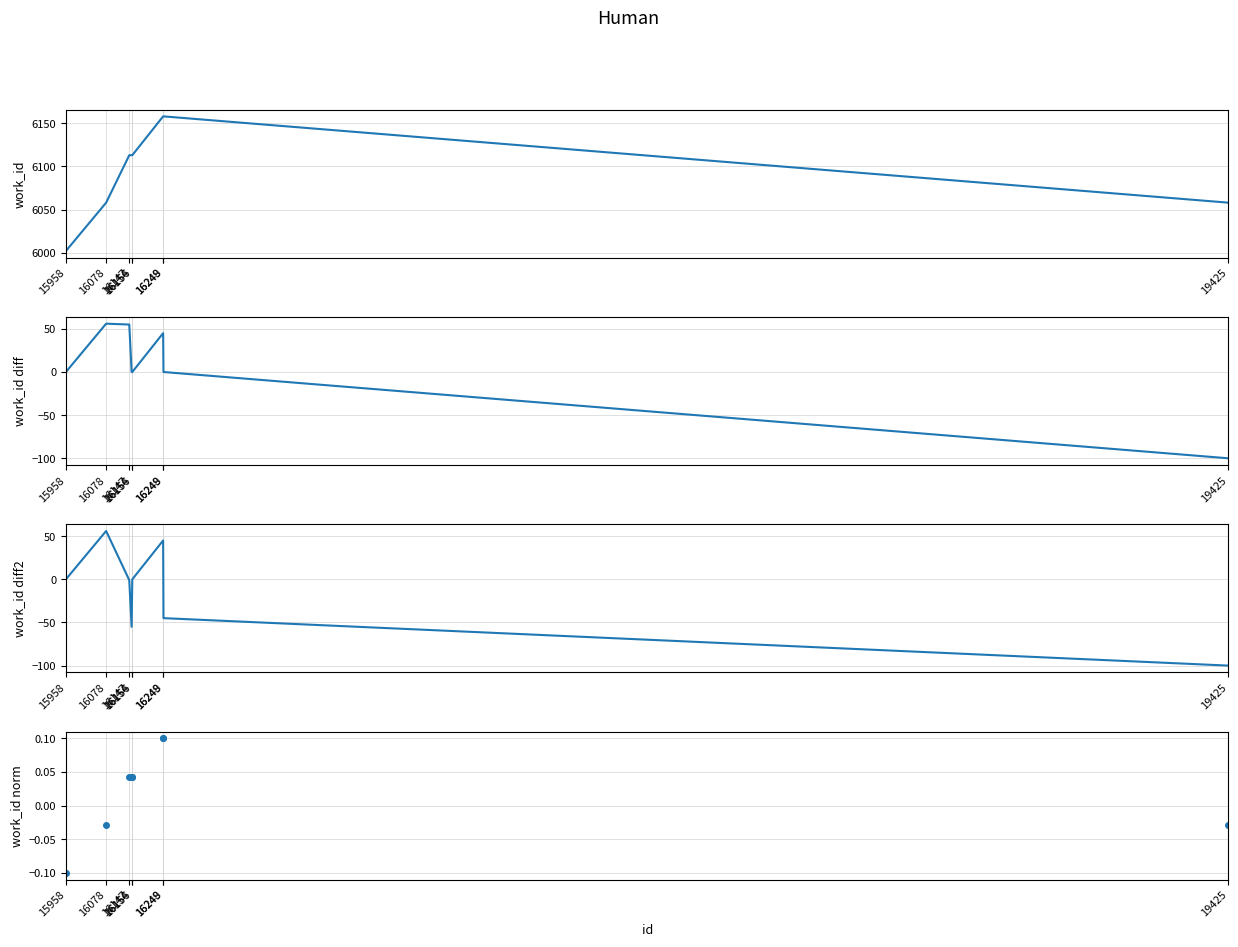

What are all the series names shown in the legend?

work_id, work_id diff, work_id diff2, work_id norm